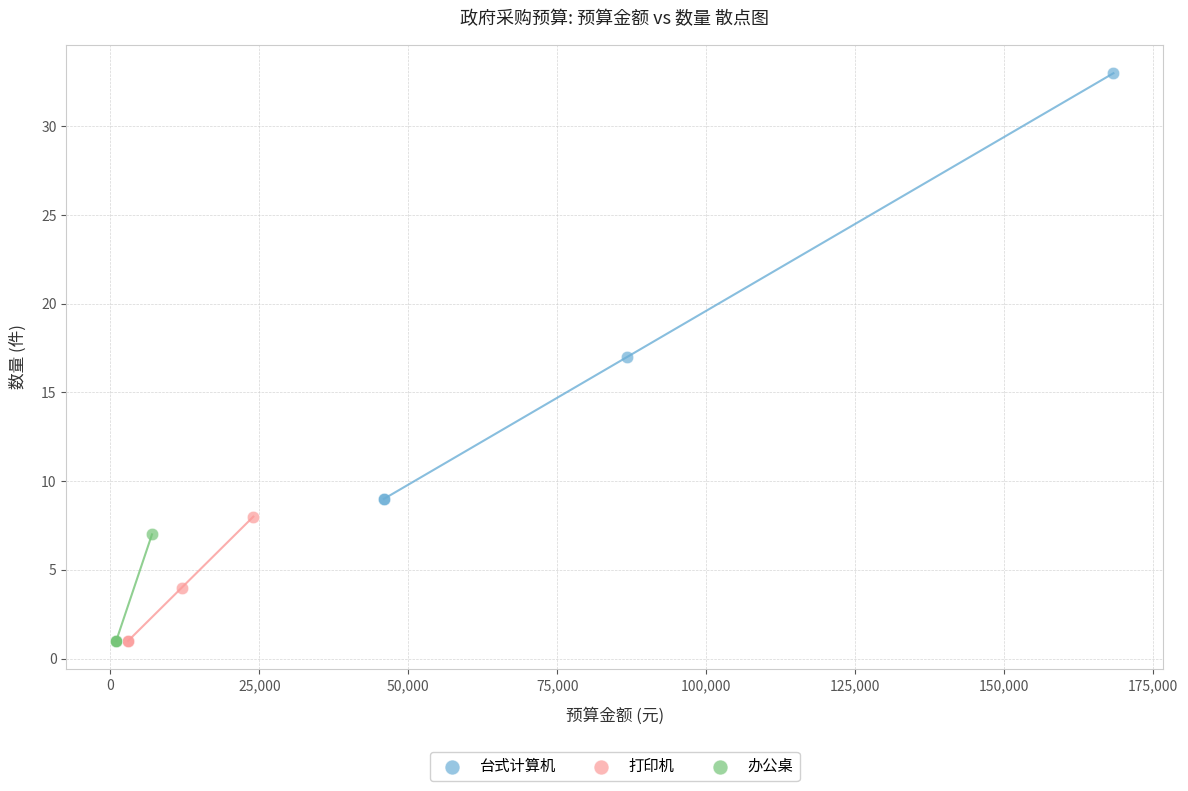

Which series has the widest spread of Y values?

台式计算机